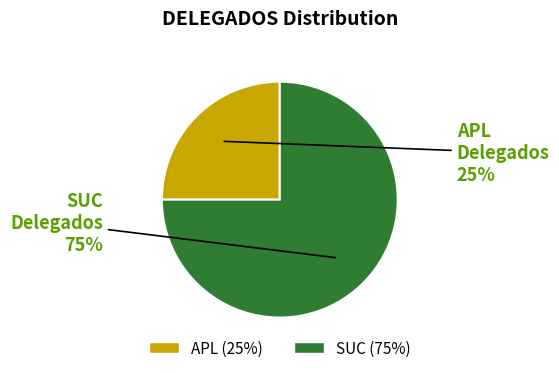

Which slice is the largest?

SUC